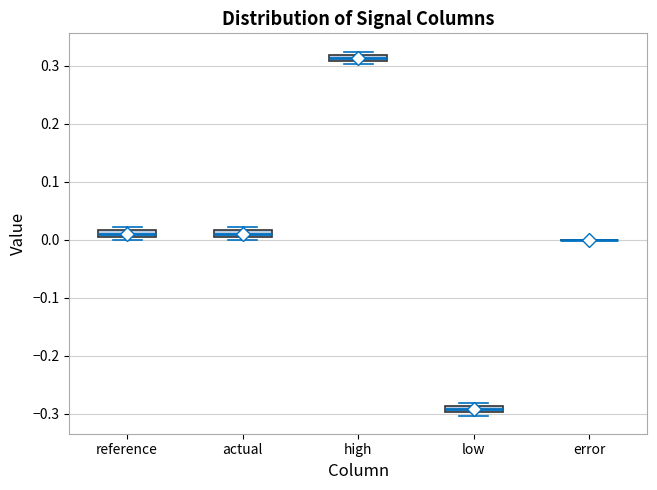

Where is the lower edge of the box for reference on the y-axis? The values are not printed on the chart, so give them approximately, as read against the axis.

0.01